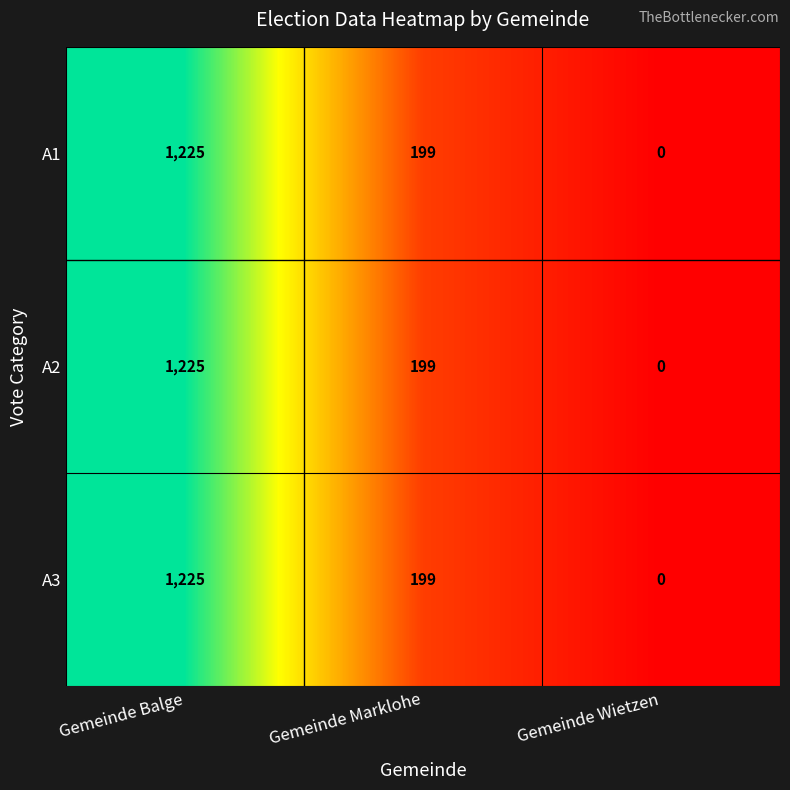

Count the number of categories in the chart.

3